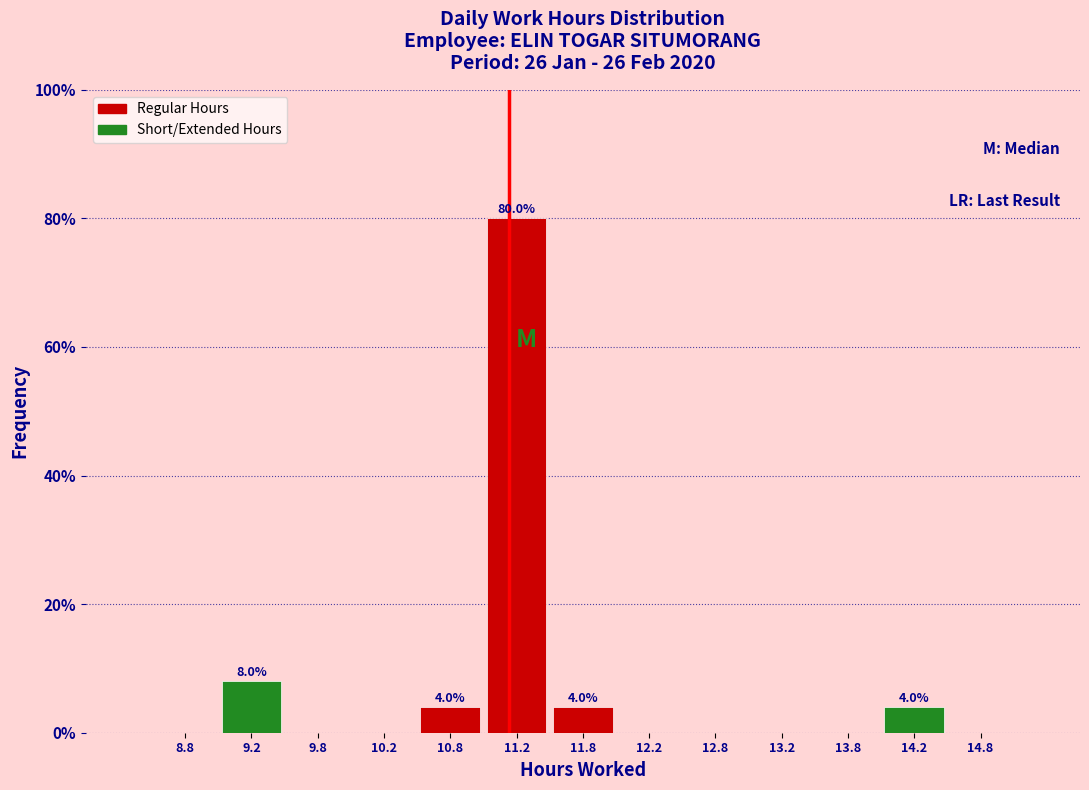

Which range on the x-axis has the tallest bar?

11.0 to 11.5